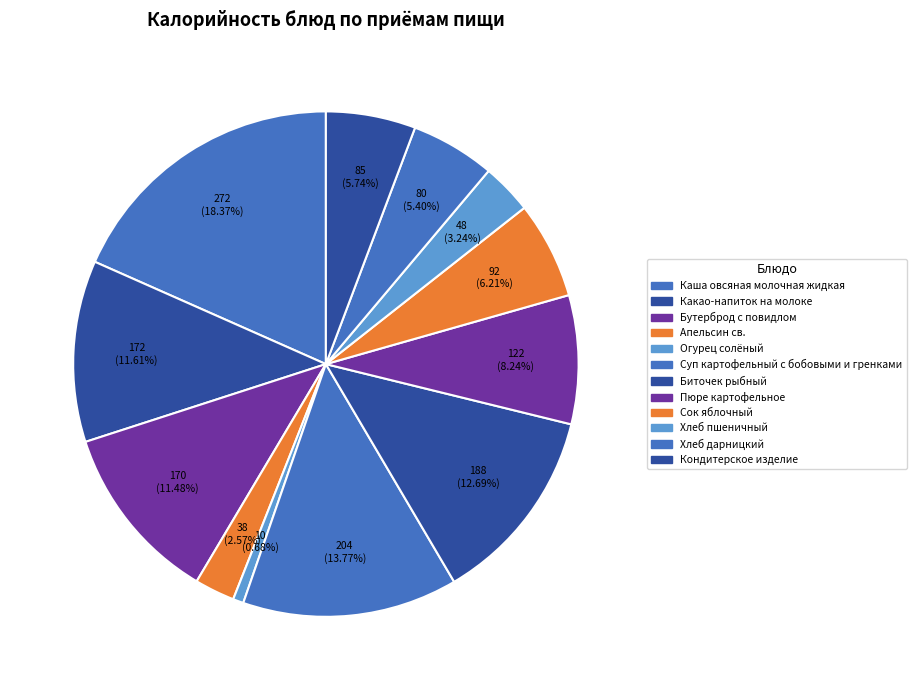

What is the largest slice in the pie chart?

Каша овсяная молочная жидкая